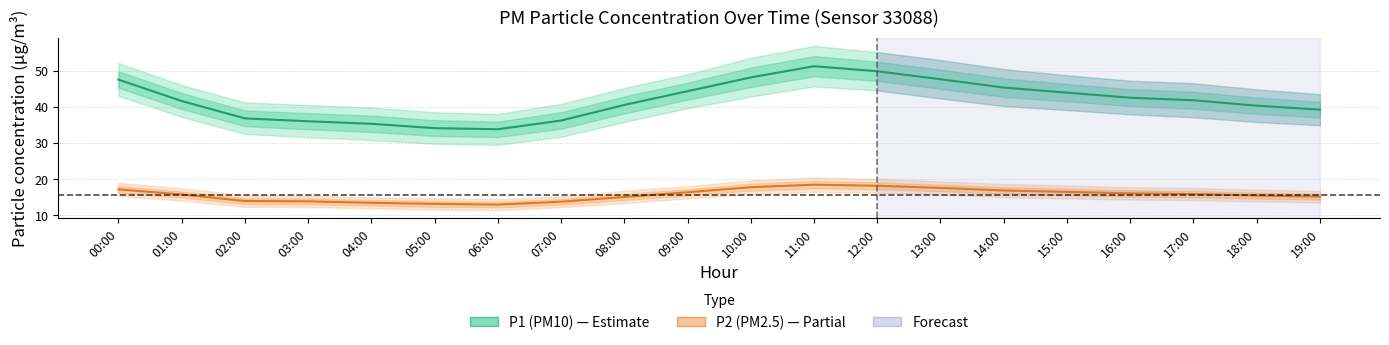

How many data points in P2 (PM2.5) are less than 15?

6